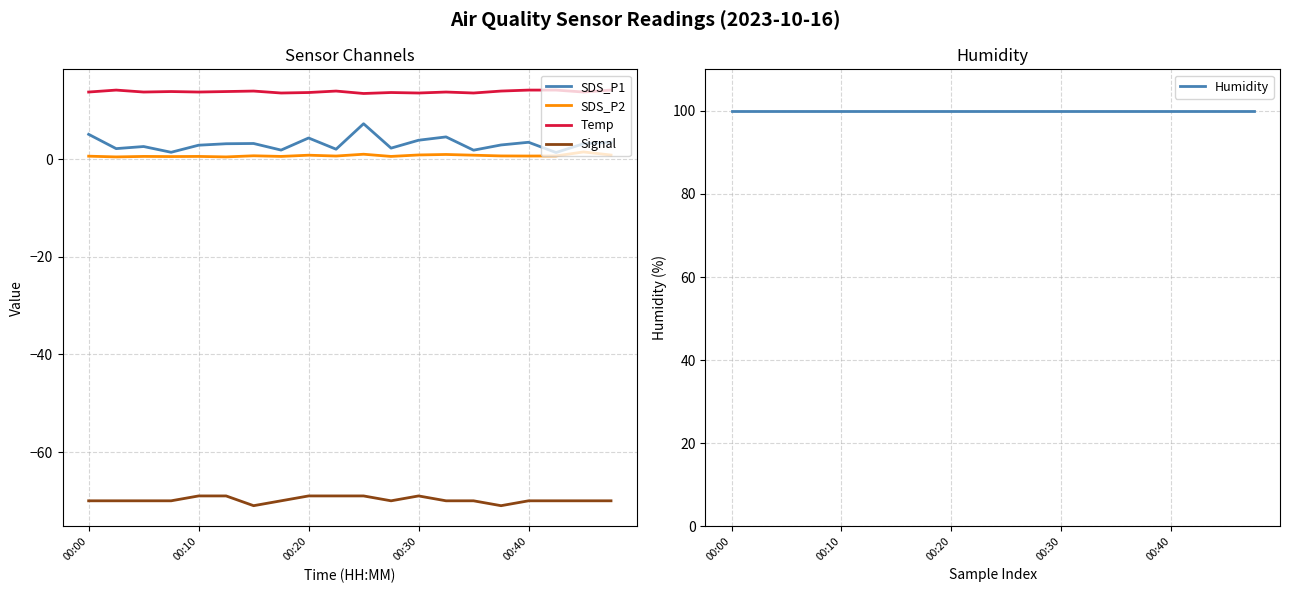

What is the maximum value for Temp?

14.2